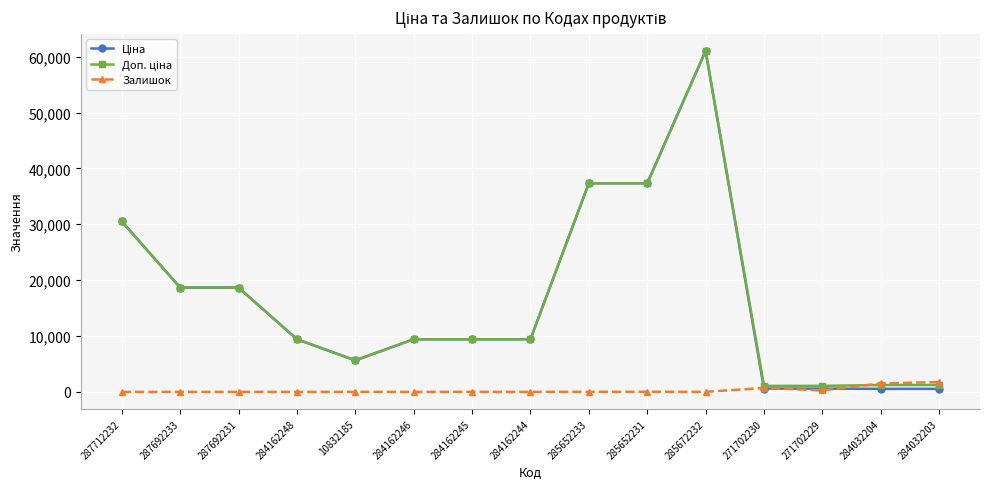

How many lines are shown in the chart?

3